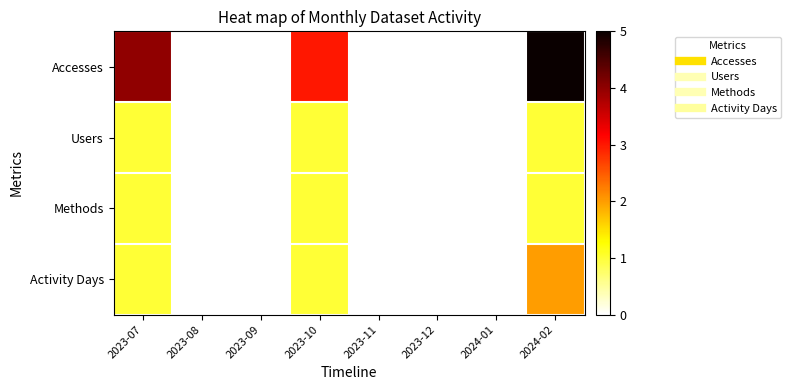

Reading left to right, extract all data points from this chart.

Accesses: 2023-07=4	2023-08=0	2023-09=0	2023-10=3	2023-11=0	2023-12=0	2024-01=0	2024-02=5
Users: 2023-07=1	2023-08=0	2023-09=0	2023-10=1	2023-11=0	2023-12=0	2024-01=0	2024-02=1
Methods: 2023-07=1	2023-08=0	2023-09=0	2023-10=1	2023-11=0	2023-12=0	2024-01=0	2024-02=1
Activity Days: 2023-07=1	2023-08=0	2023-09=0	2023-10=1	2023-11=0	2023-12=0	2024-01=0	2024-02=2